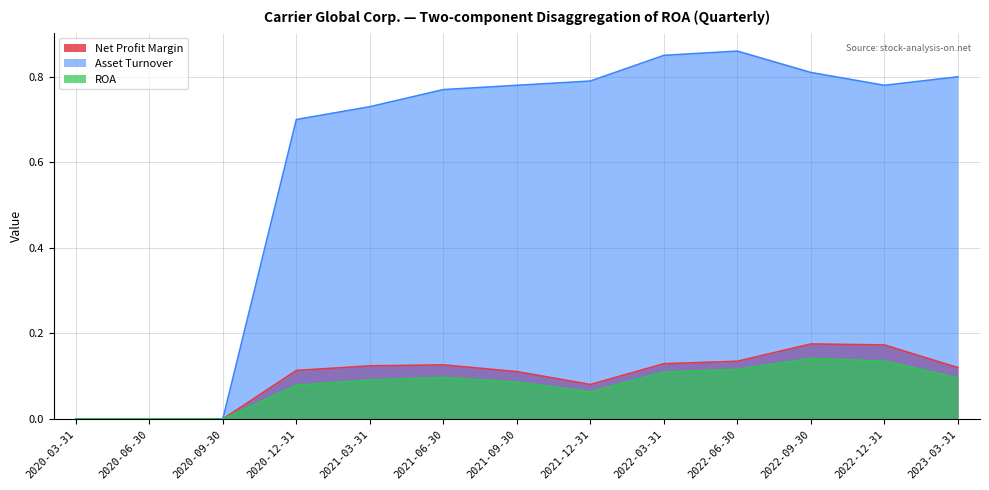

Read the Asset Turnover value at 2022-03-31.

0.8